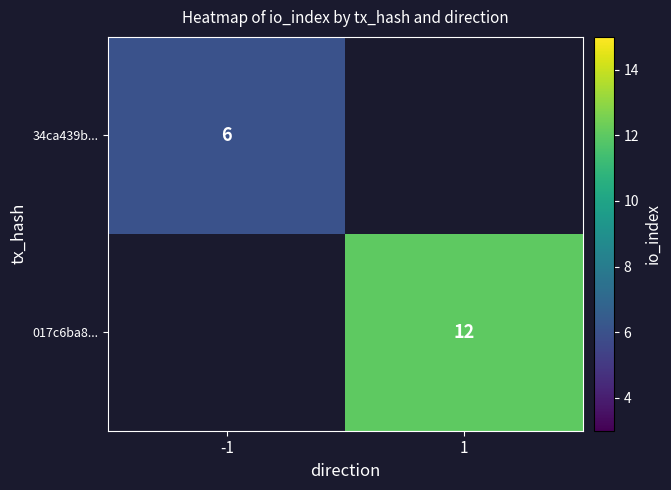

True or false: 34ca439b... has a value of 6 at -1.

True